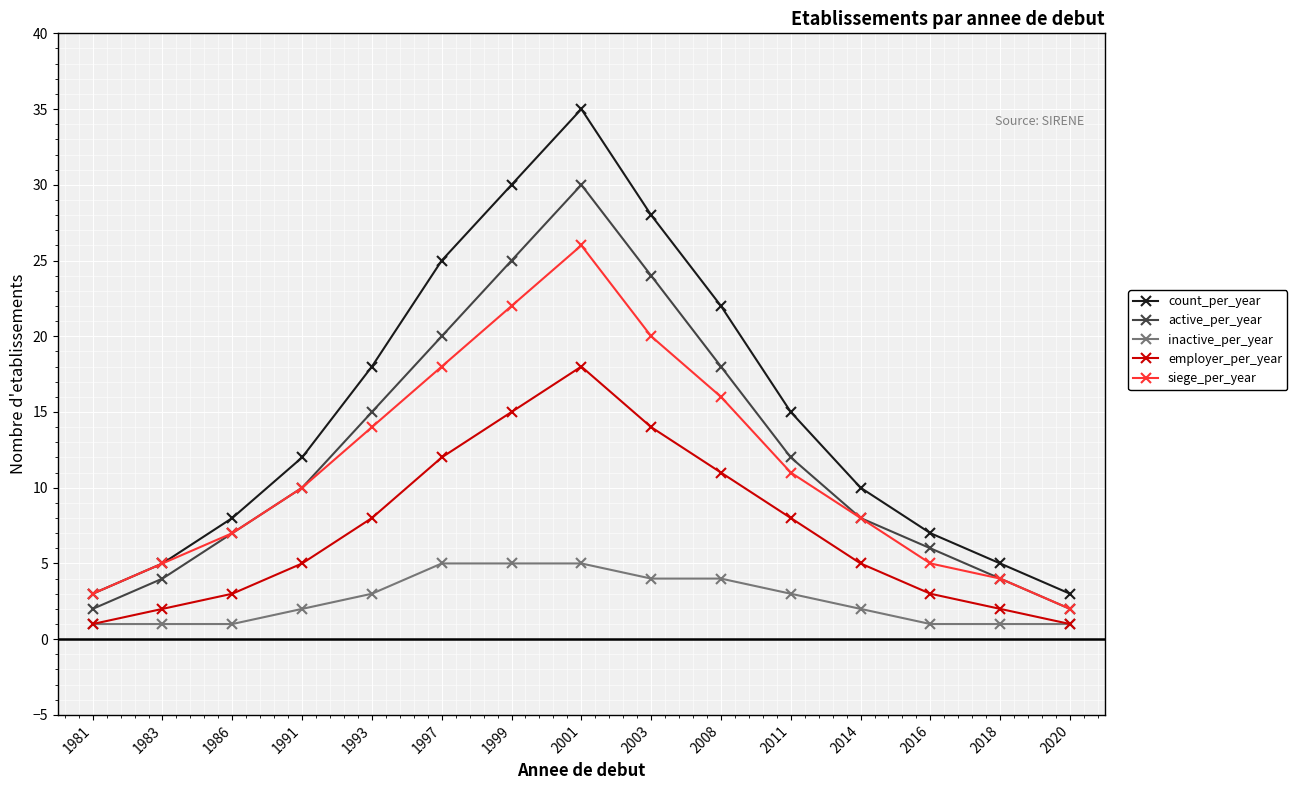

What is the value of the active_per_year point at the 15th from the left?

2